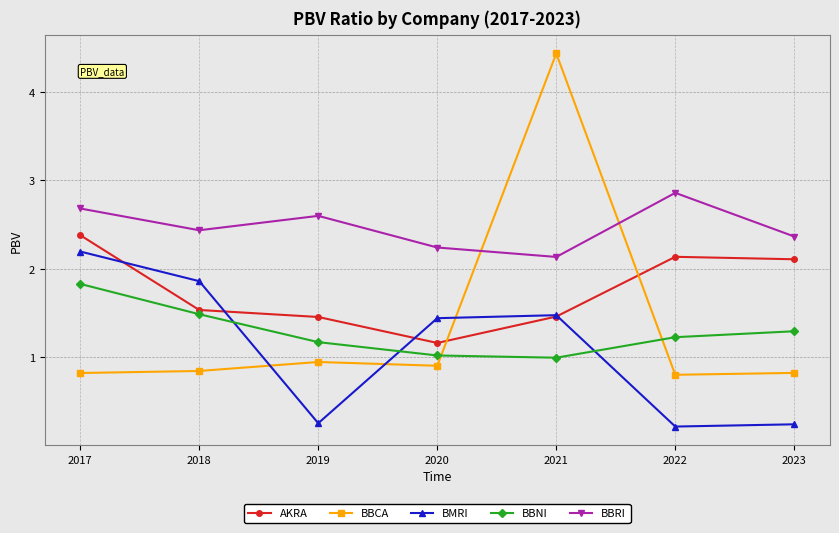

Which series has the largest range (max minus min)?

BBCA